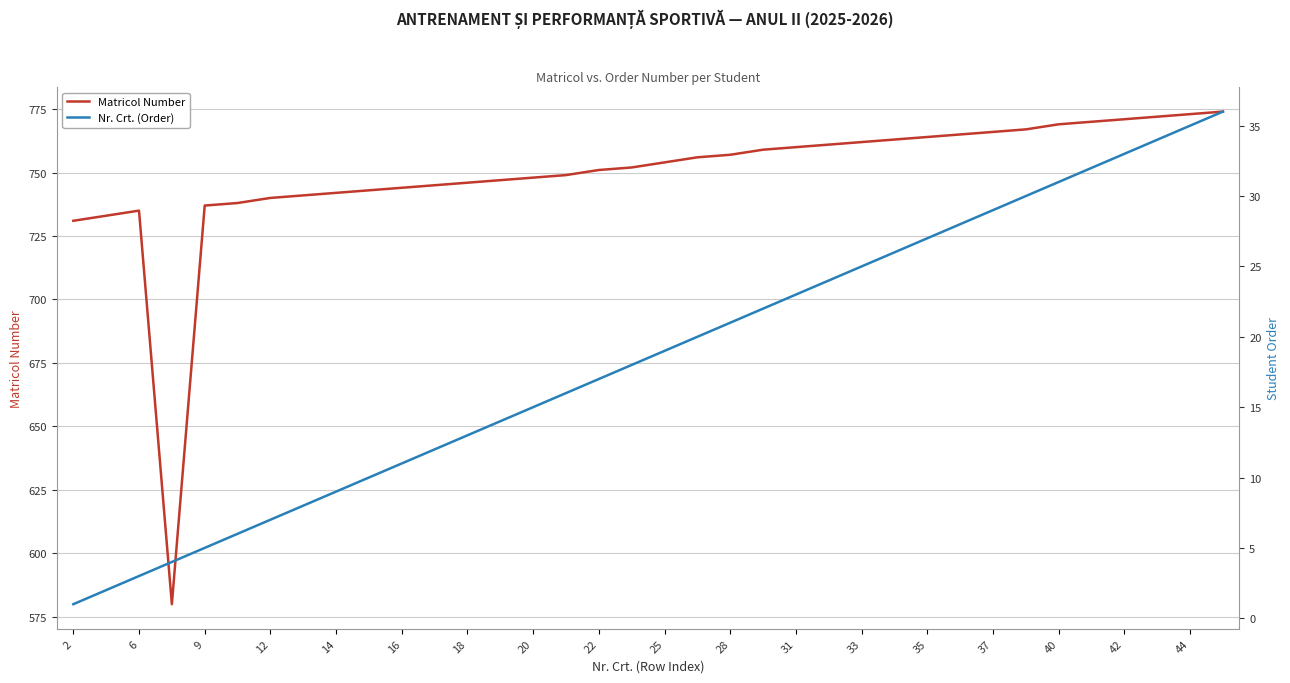

True or false: Matricol Number has a value of 762 at 33.

True